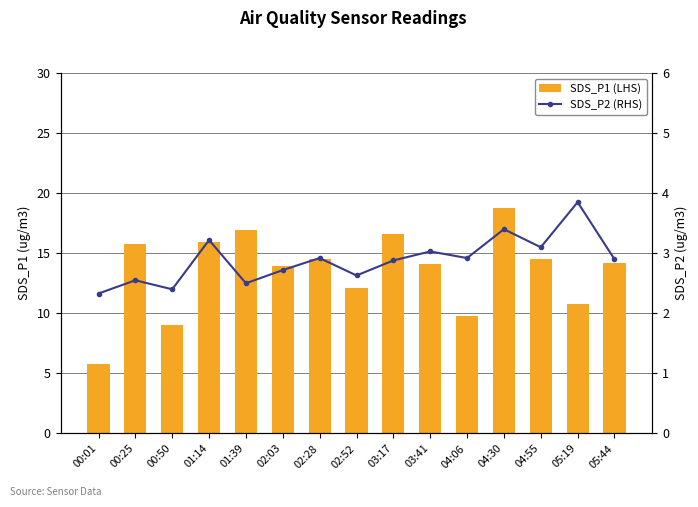

Between 01:39 and 03:41, which is larger?

01:39